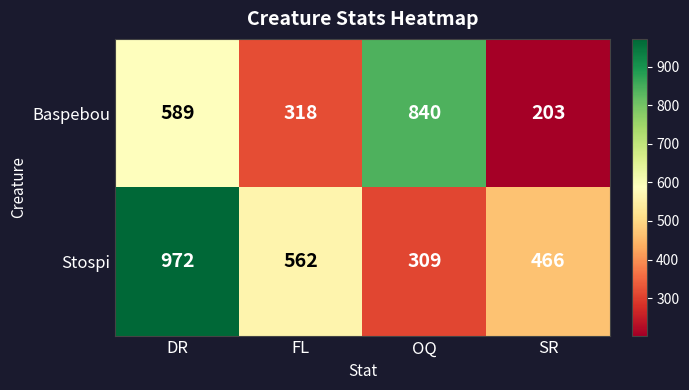

Which series has the largest range (max minus min)?

Stospi